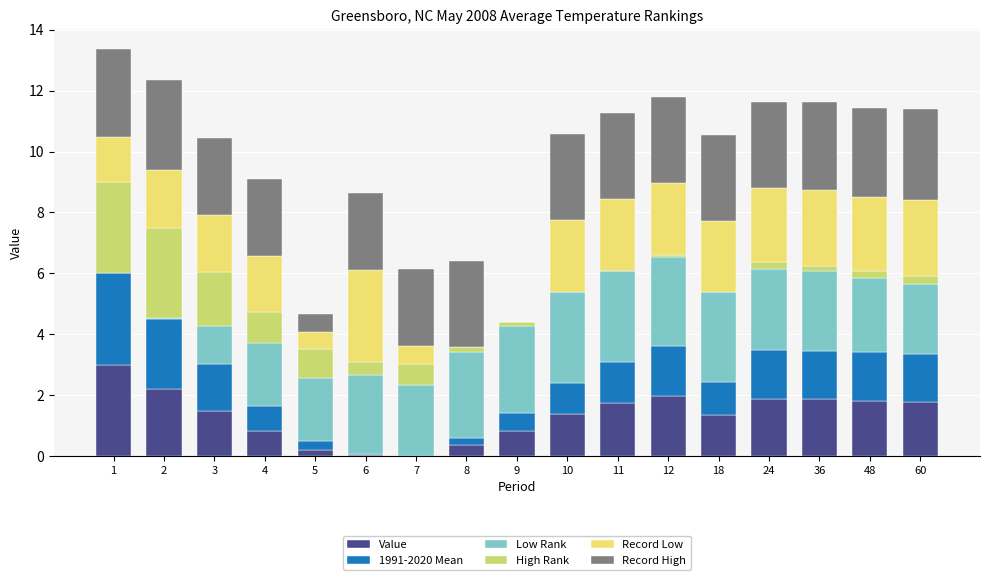

What is the total value across all series at 11?

11.3